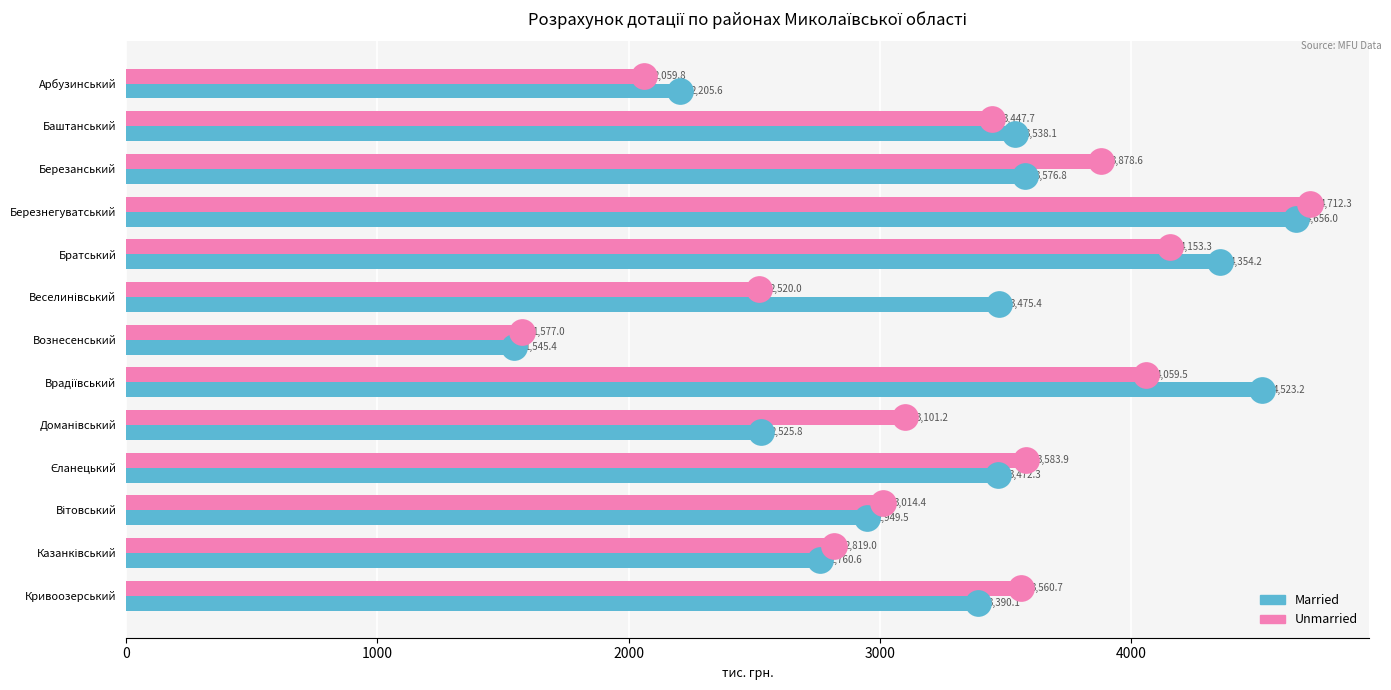

Is the value of Married at Єланецький greater than the value of Unmarried at Баштанський?

Yes